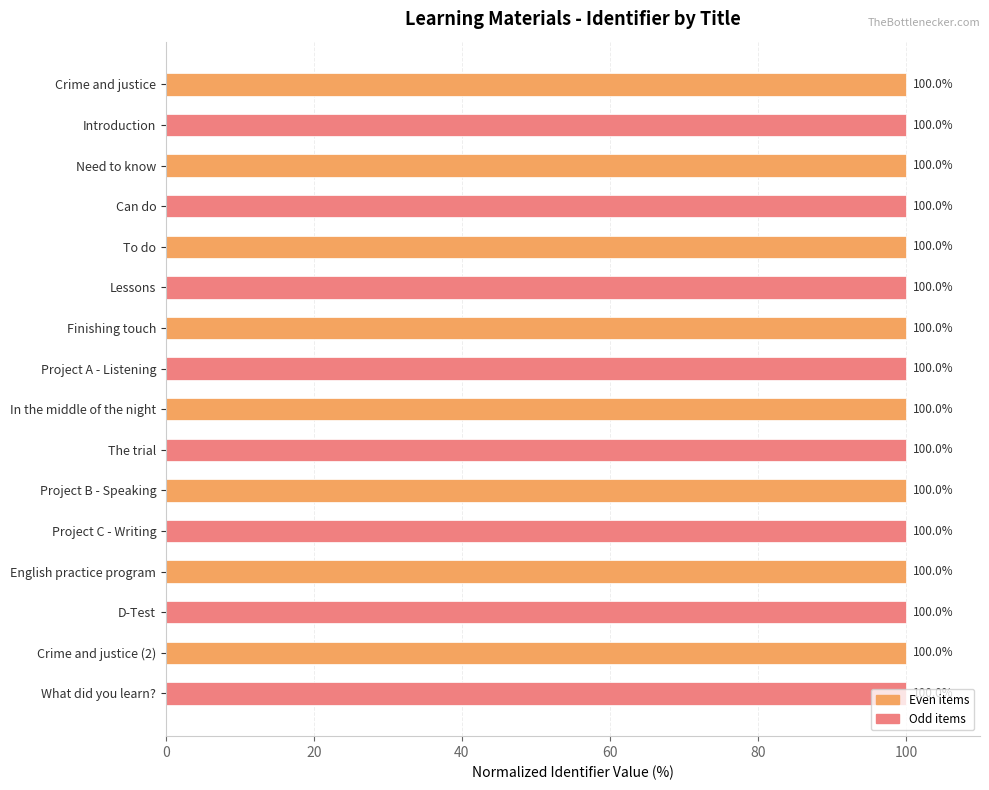

What is the average value?

100.0